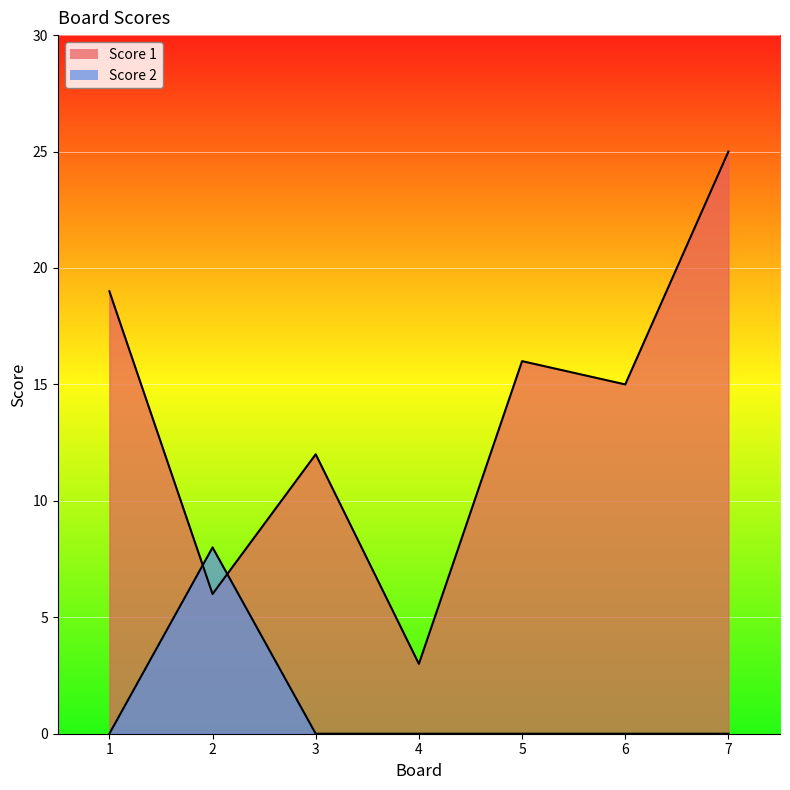

Where is Score 2 nearest to the value 4?

1